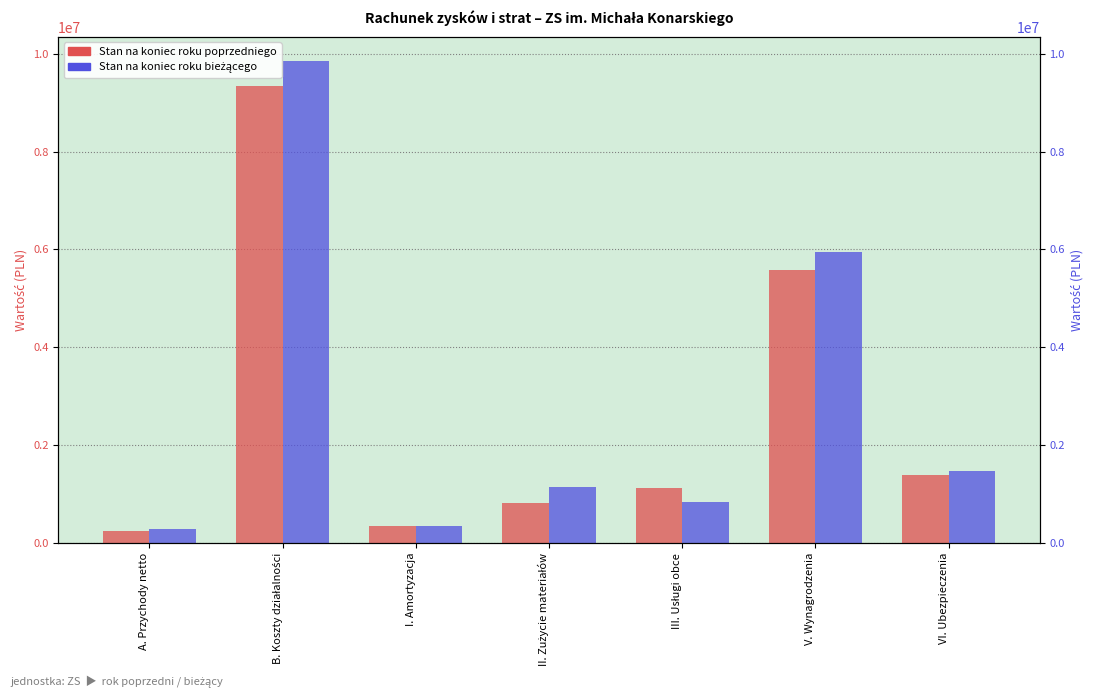

What is the label of the 4th bar from the left?

II. Zużycie materiałów